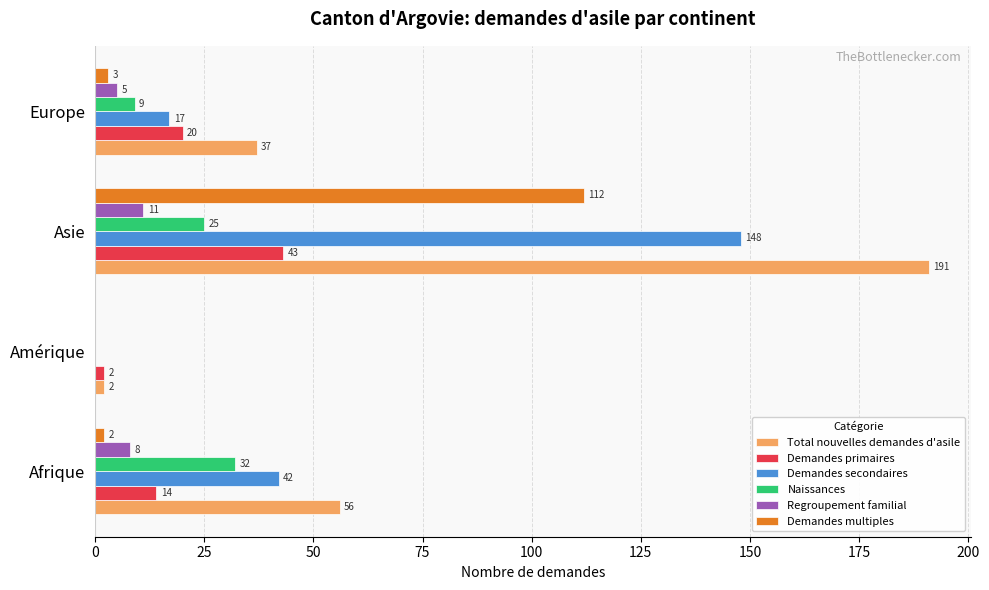

Count the Demandes primaires values in the range 14 to 43.

3